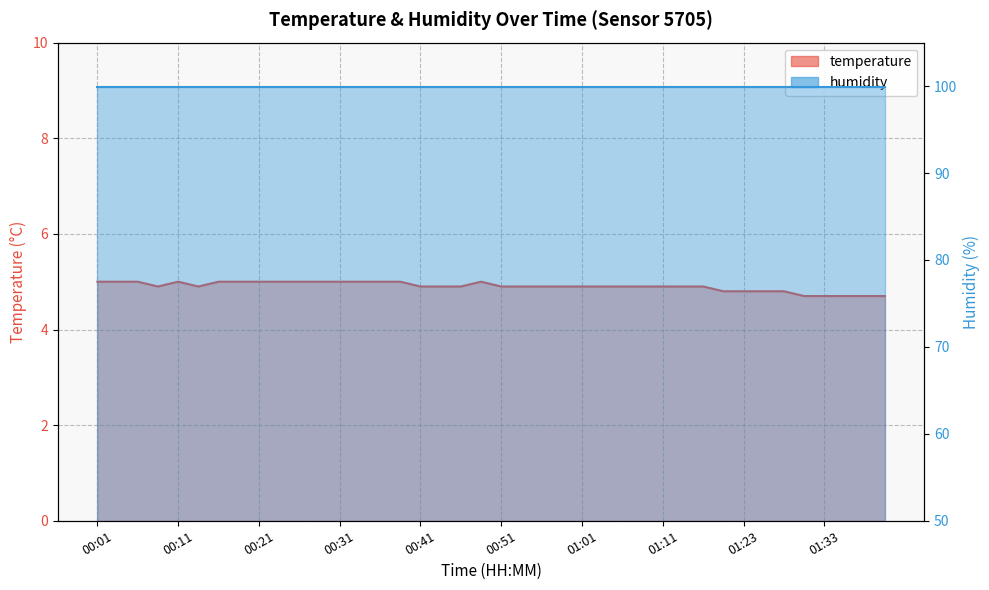

List the labels in order of value, smallest first.

01:31, 01:33, 01:36, 01:38, 01:40, 01:21, 01:23, 01:26, 01:28, 00:08, 00:13, 00:41, 00:43, 00:46, 00:51, 00:53, 00:55, 00:58, 01:01, 01:03, 01:06, 01:08, 01:11, 01:13, 01:18, 00:01, 00:04, 00:06, 00:11, 00:16, 00:18, 00:21, 00:23, 00:26, 00:28, 00:31, 00:33, 00:36, 00:38, 00:48